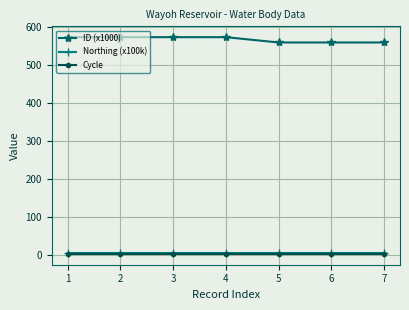

Is this an area chart (filled region under the line)?

No